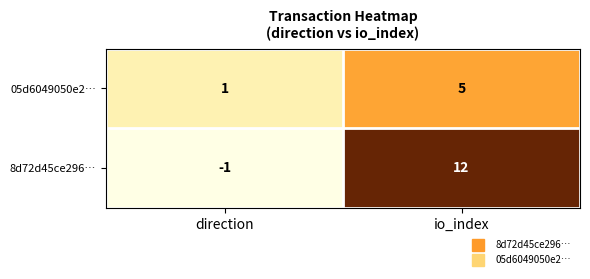

Which series changed the most between direction and io_index?

8d72d45ce296…